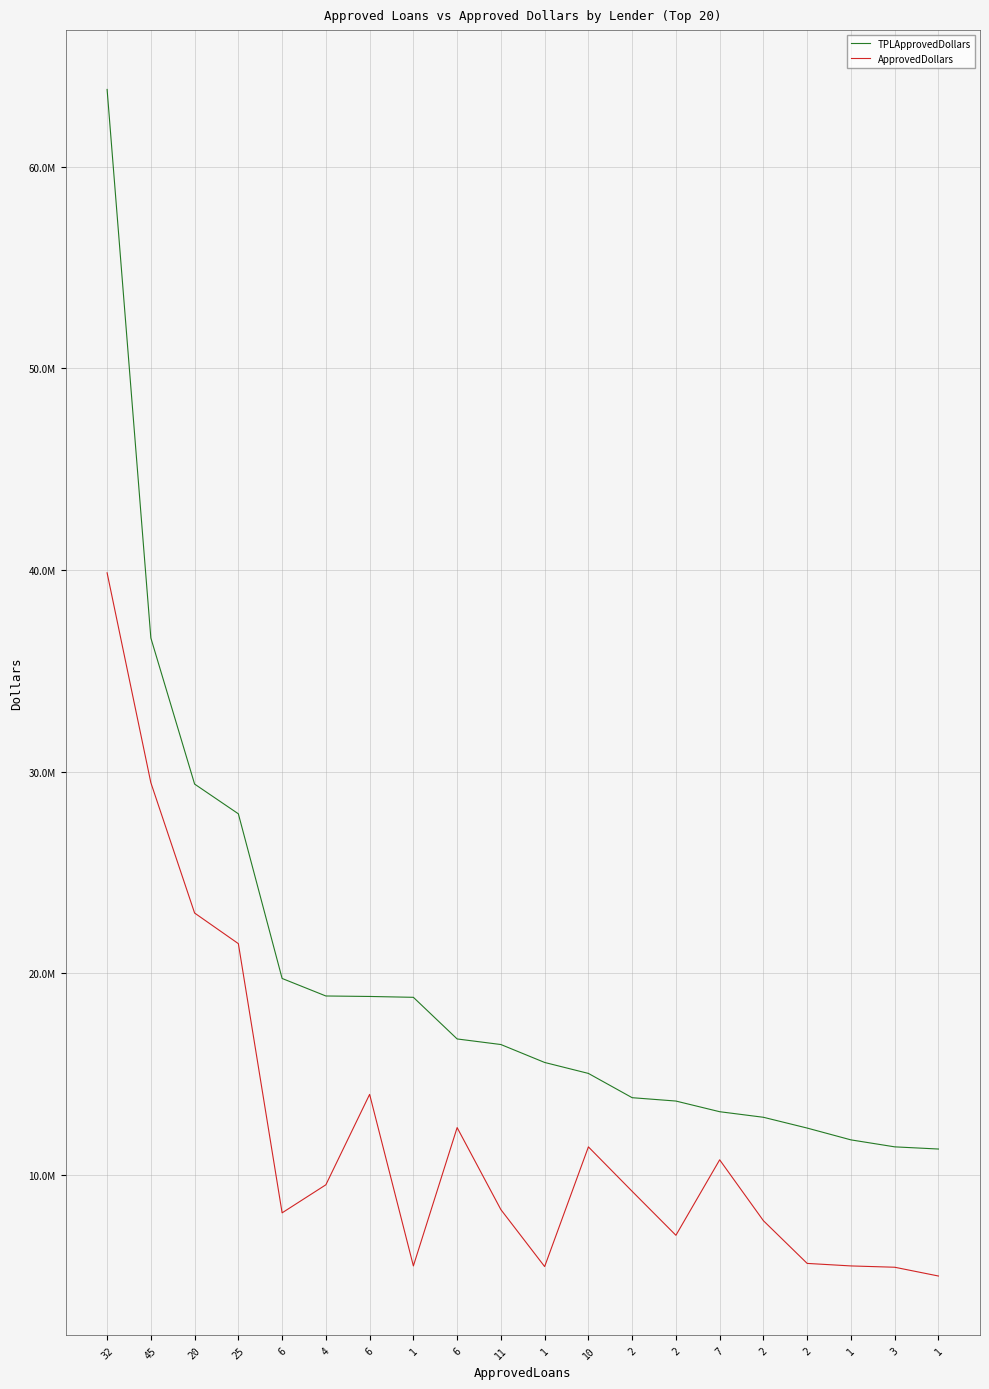

Does the chart display data point markers on the line(s)?

No